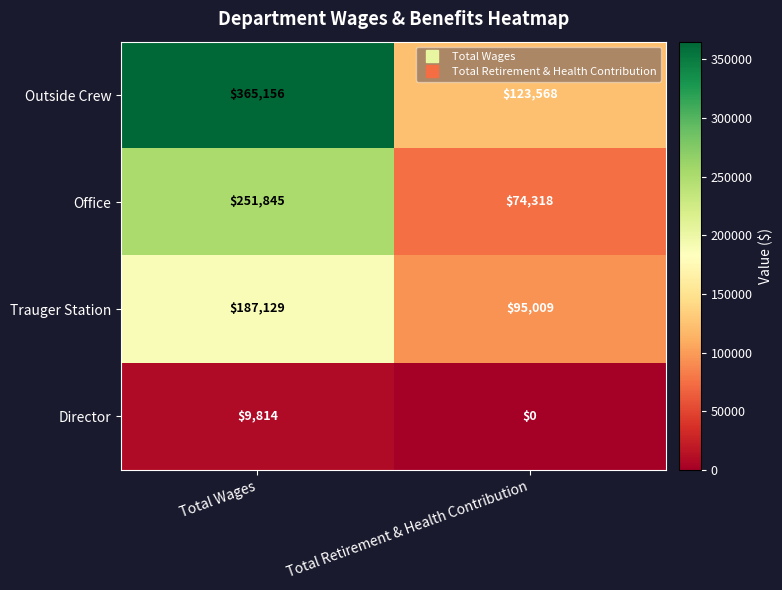

At Total Retirement & Health Contribution, list the series in order from largest to smallest.

Outside Crew, Trauger Station, Office, Director